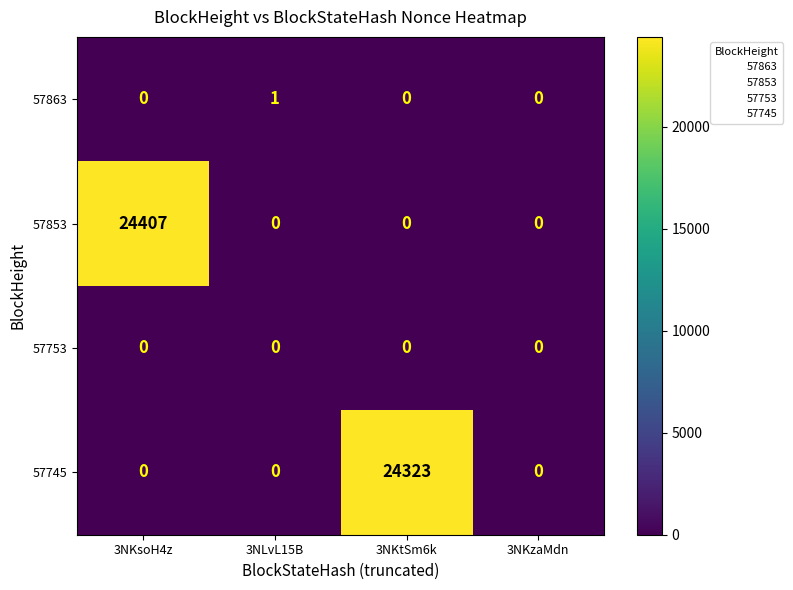

List the series in order of their peak value, highest first.

57853, 57745, 57863, 57753